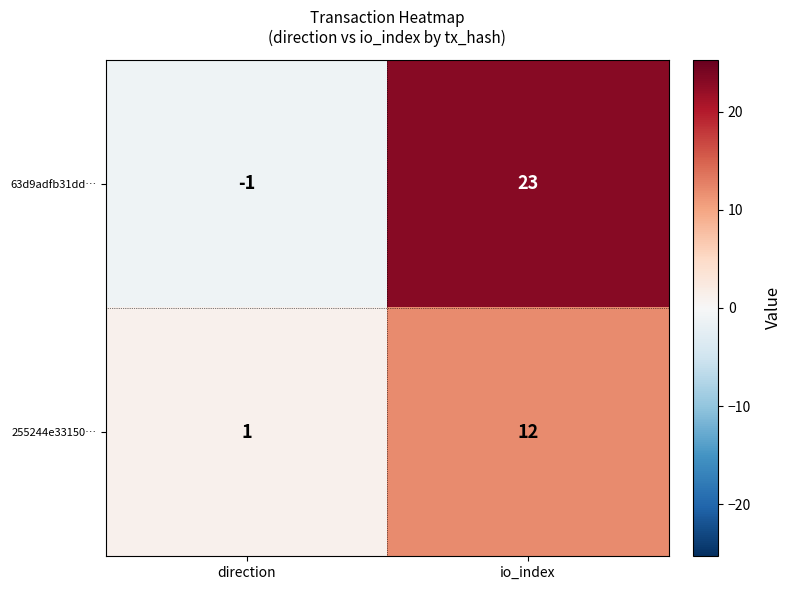

Which label corresponds to the largest value in the chart?

io_index